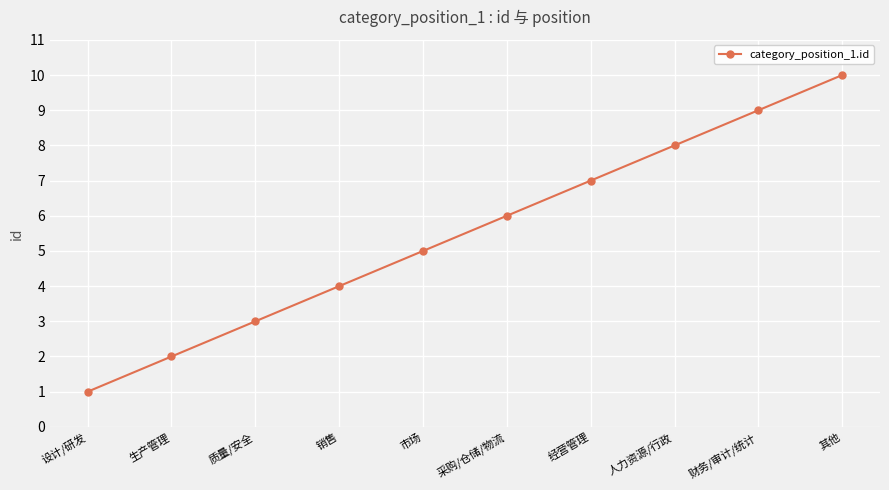

Count the number of categories in the chart.

10